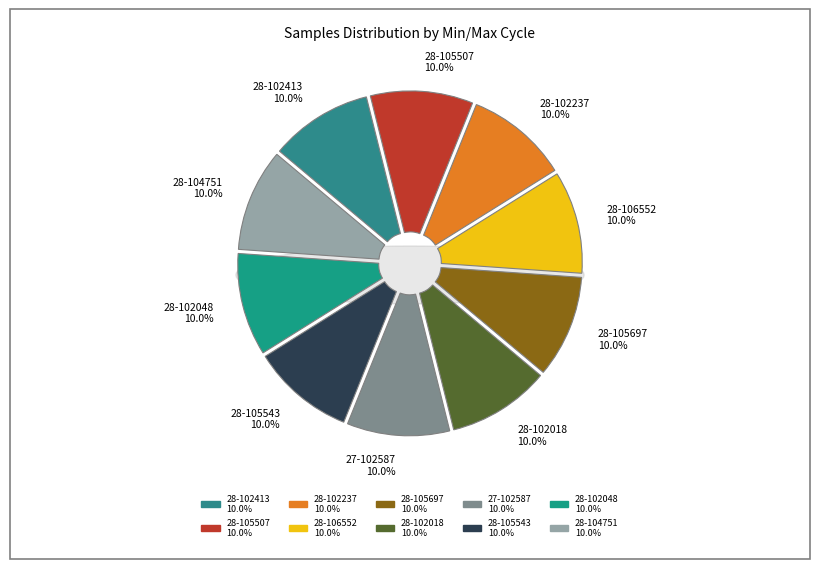

Combined, do 28-105543 and 28-102018 account for over 50%?

No